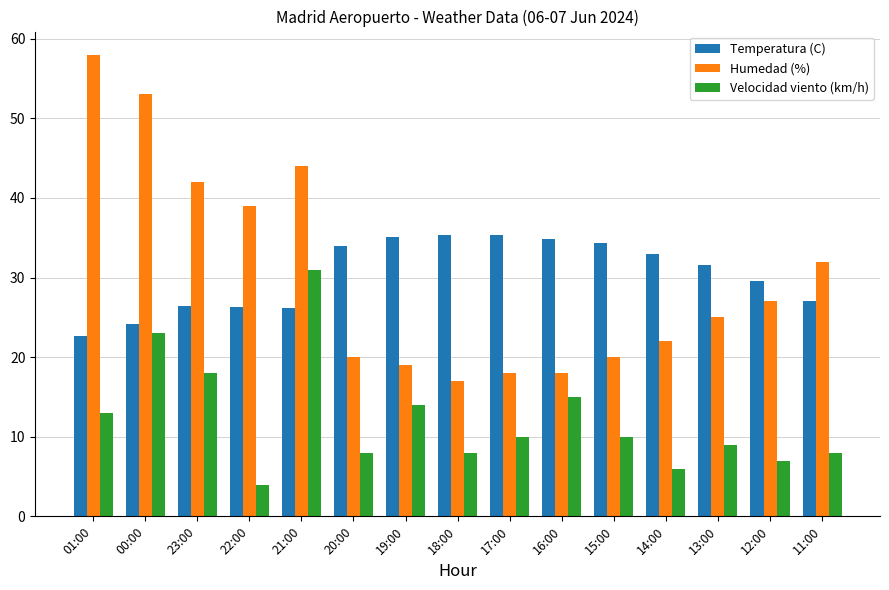

What position from the right is 20:00?

10